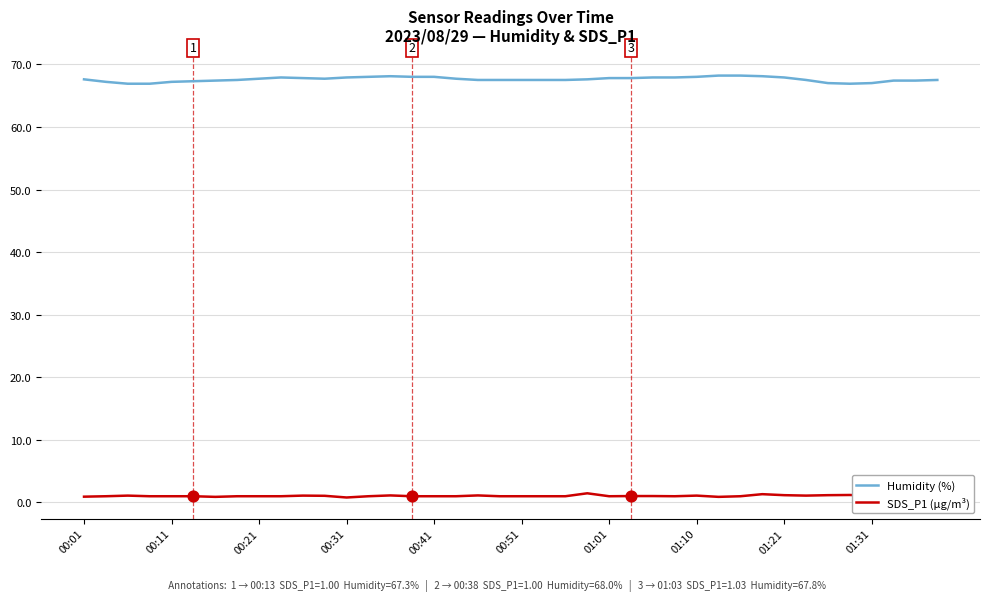

What is the highest value of the SDS_P1 (µg/m³) series?

1.5